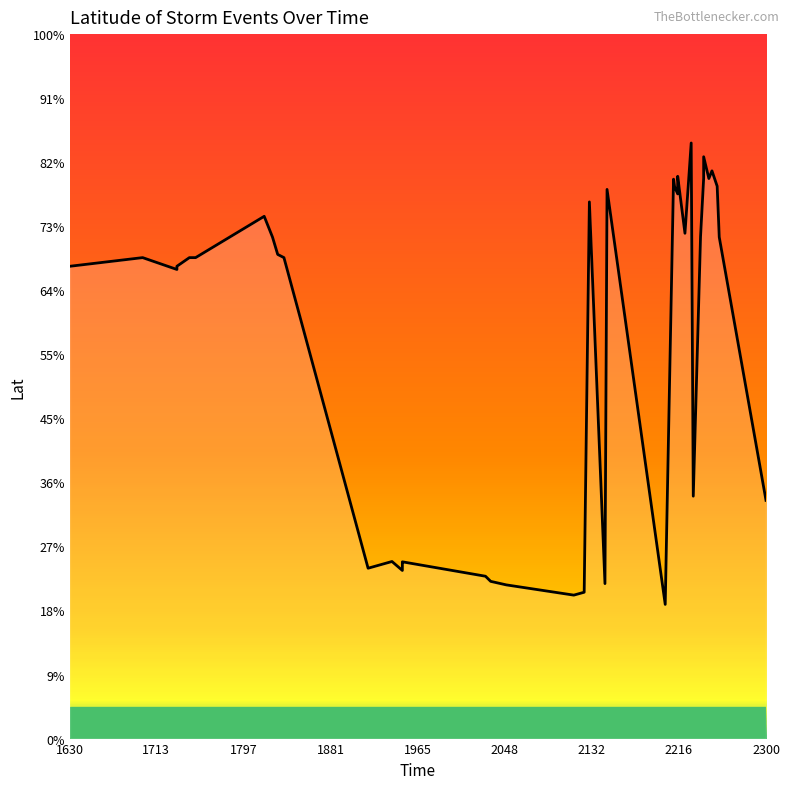

How many data points are less than 45?

17